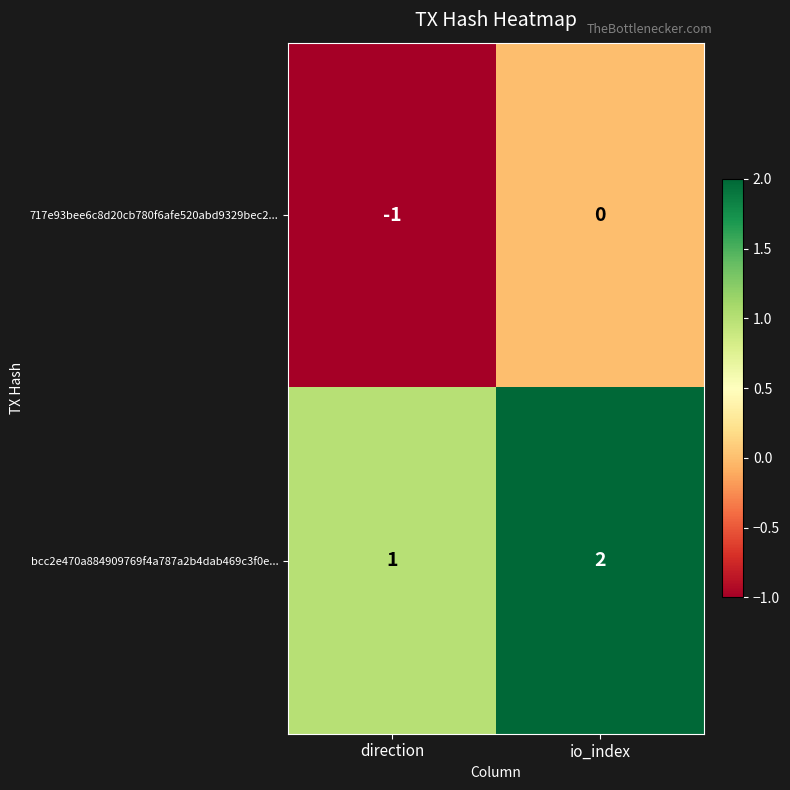

What is the greatest value displayed?

2